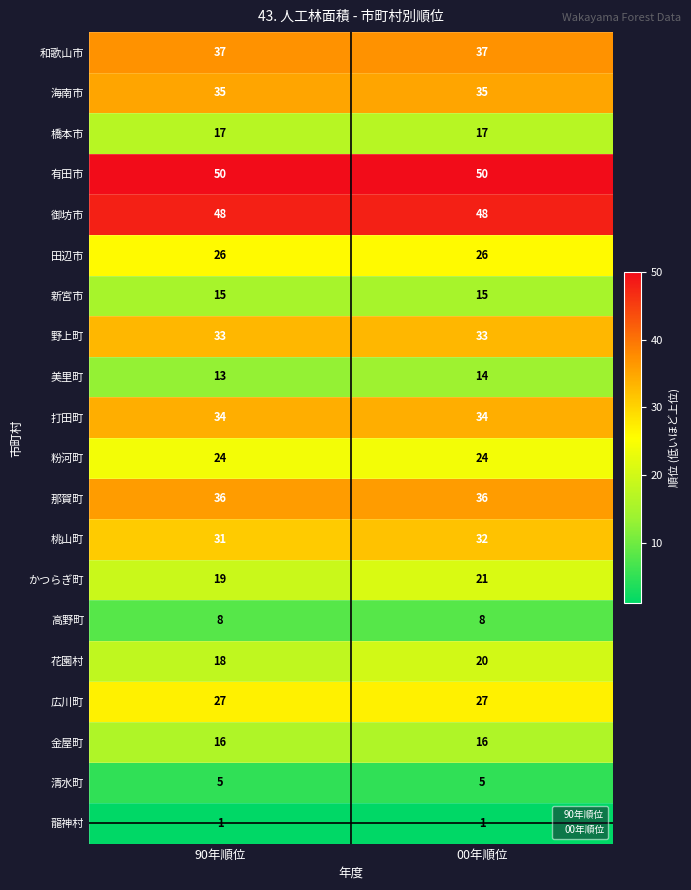

What is the approximate value of 美里町 at 00年順位?

14